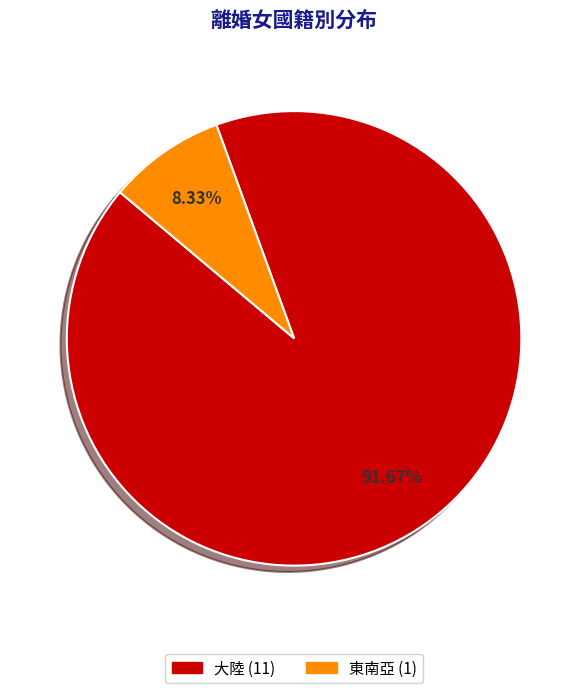

Is there a majority slice in this chart?

Yes